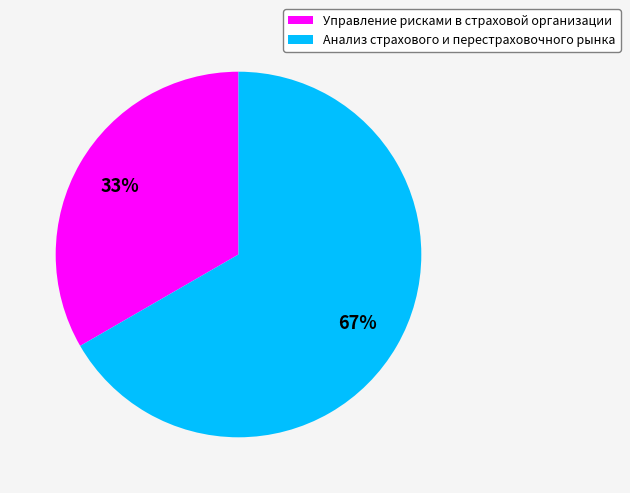

Does Анализ страхового и перестраховочного рынка represent more than half of the total?

Yes